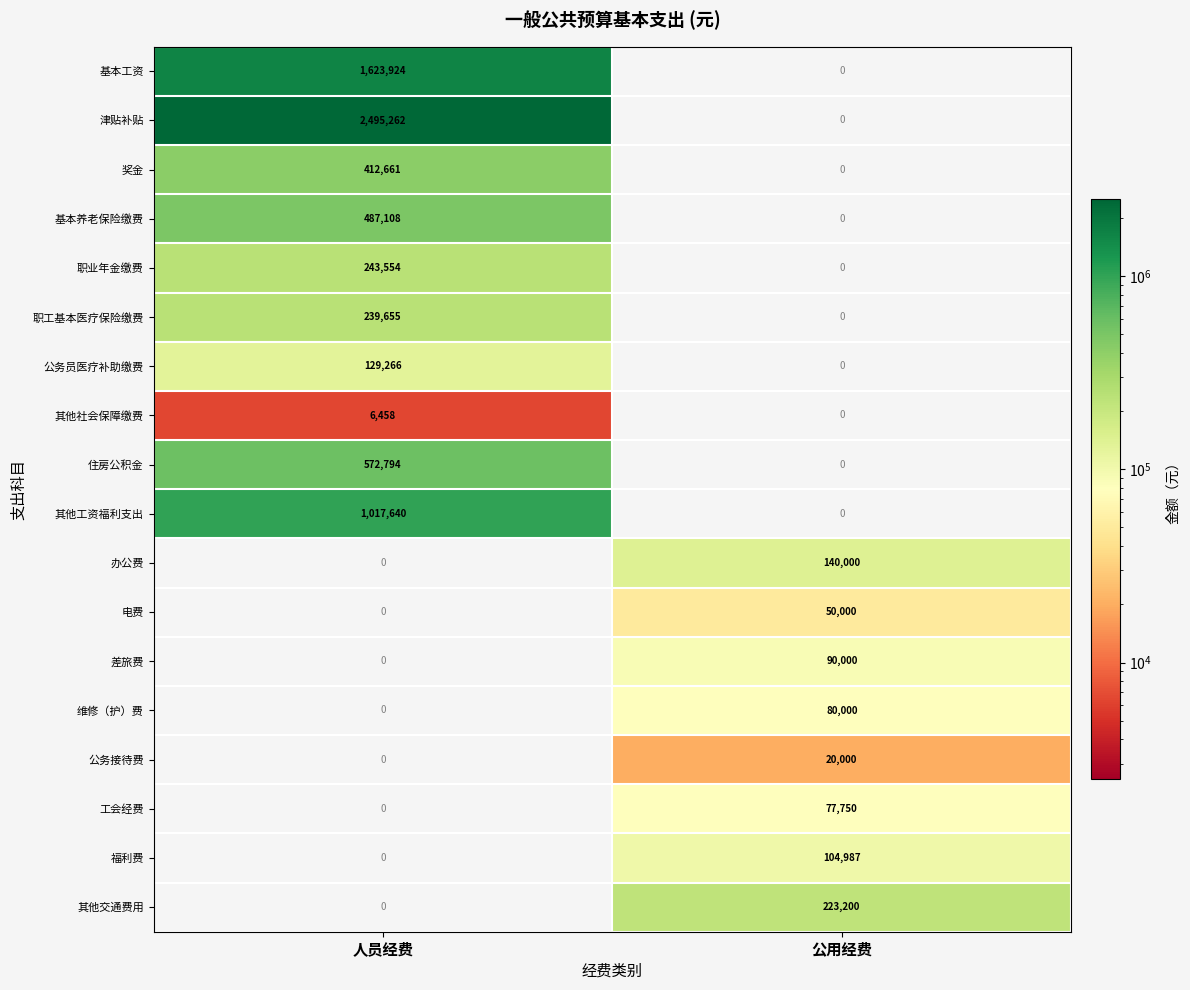

Is the value of 福利费 at 公用经费 greater than the value of 其他社会保障缴费 at 人员经费?

Yes